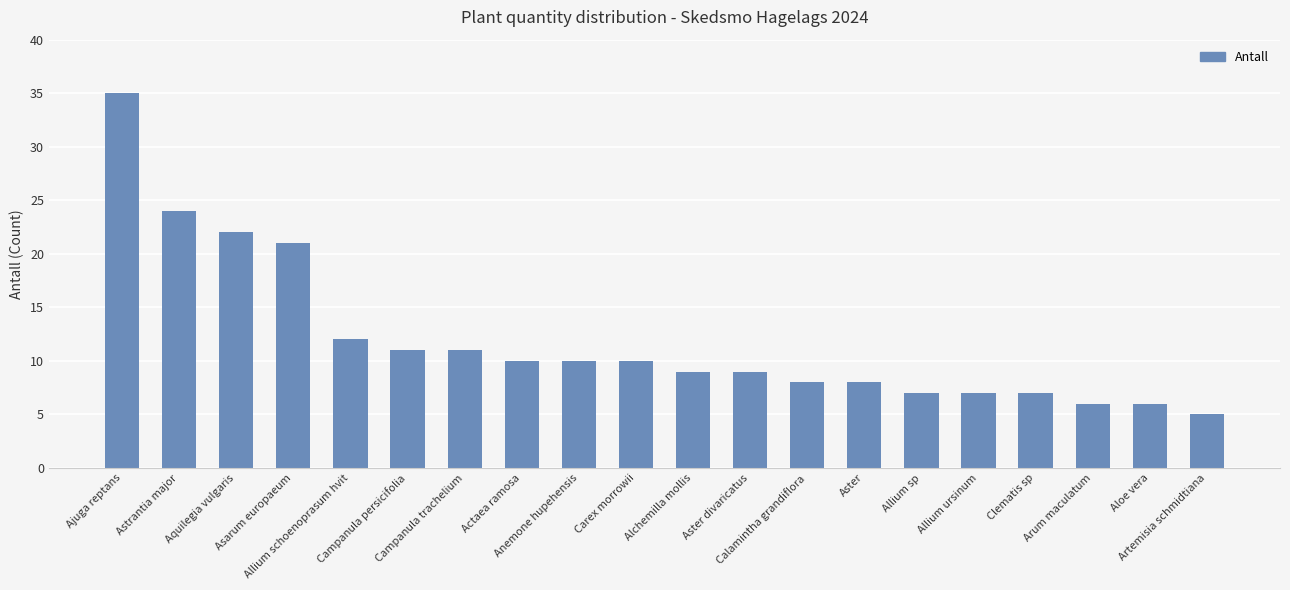

Which has a higher value, Allium schoenoprasum hvit or Aloe vera?

Allium schoenoprasum hvit